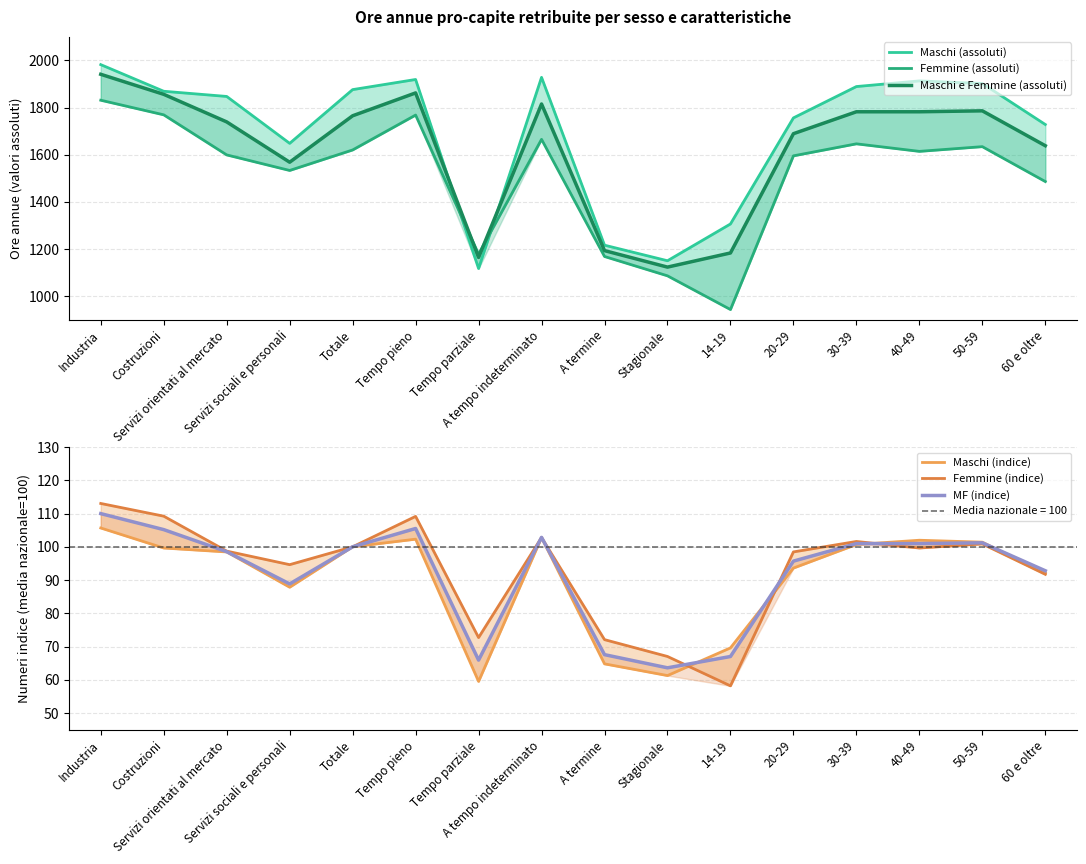

True or false: Maschi e Femmine (assoluti) has a value of 1862.0 at Tempo pieno.

True